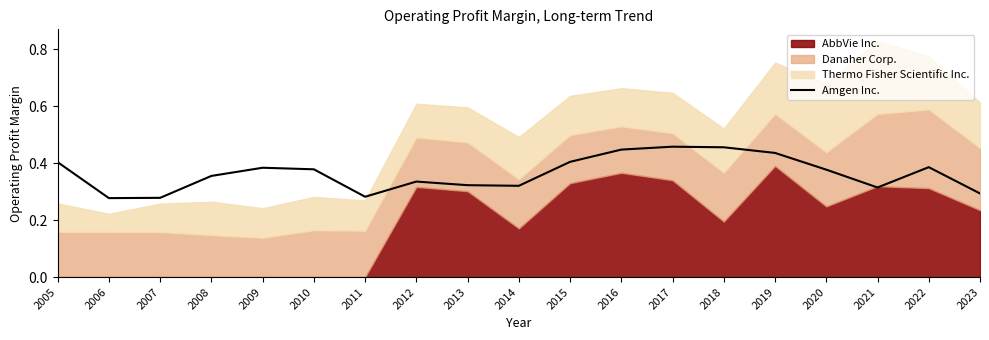

At which category does the chart reach its peak across all series?

2017